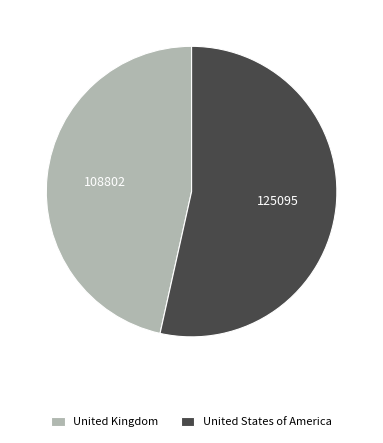

True or false: United Kingdom accounts for 47% of the total.

True